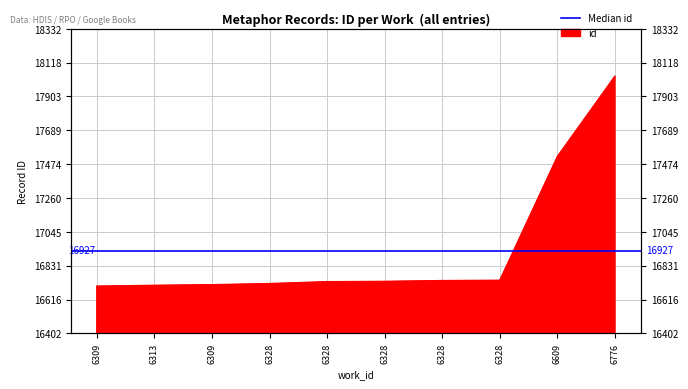

What is the difference between the values at 6309 and 6309?

9